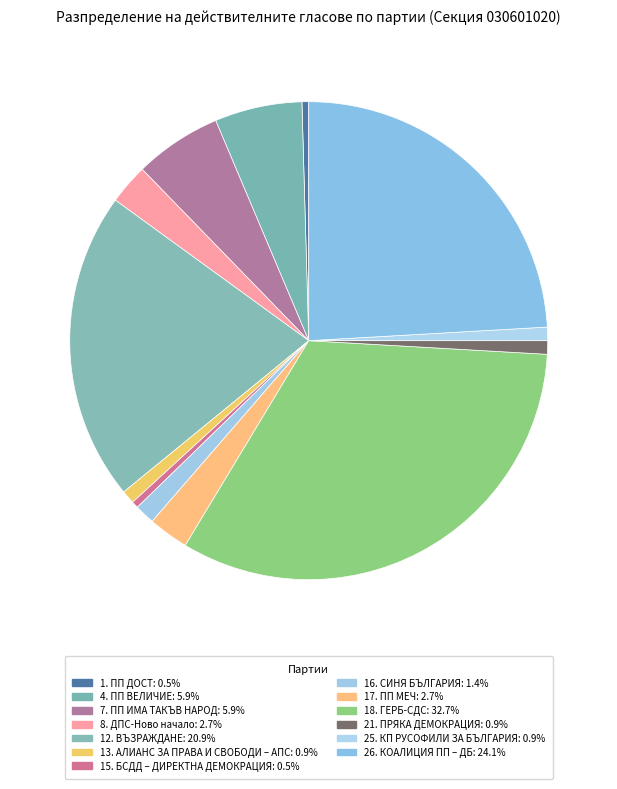

How many segments does this pie chart have?

13